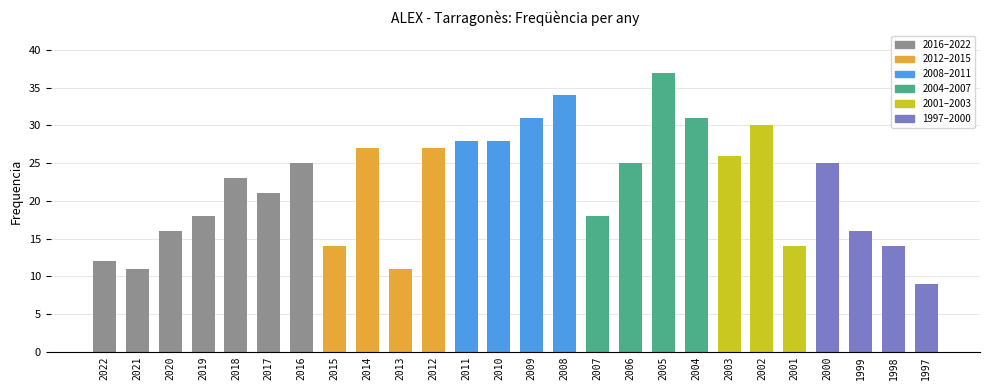

Is it true that the value at 2001 is 14?

True